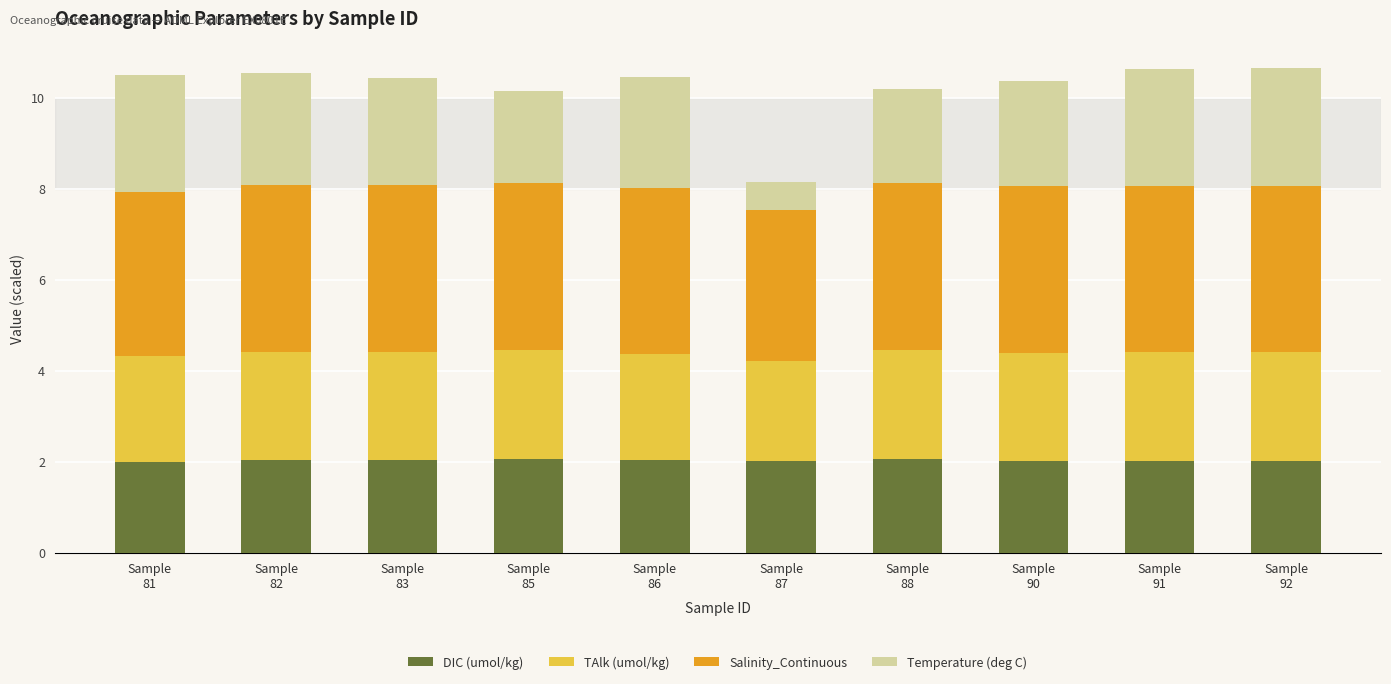

Which series has the largest range (max minus min)?

Temperature (deg C)